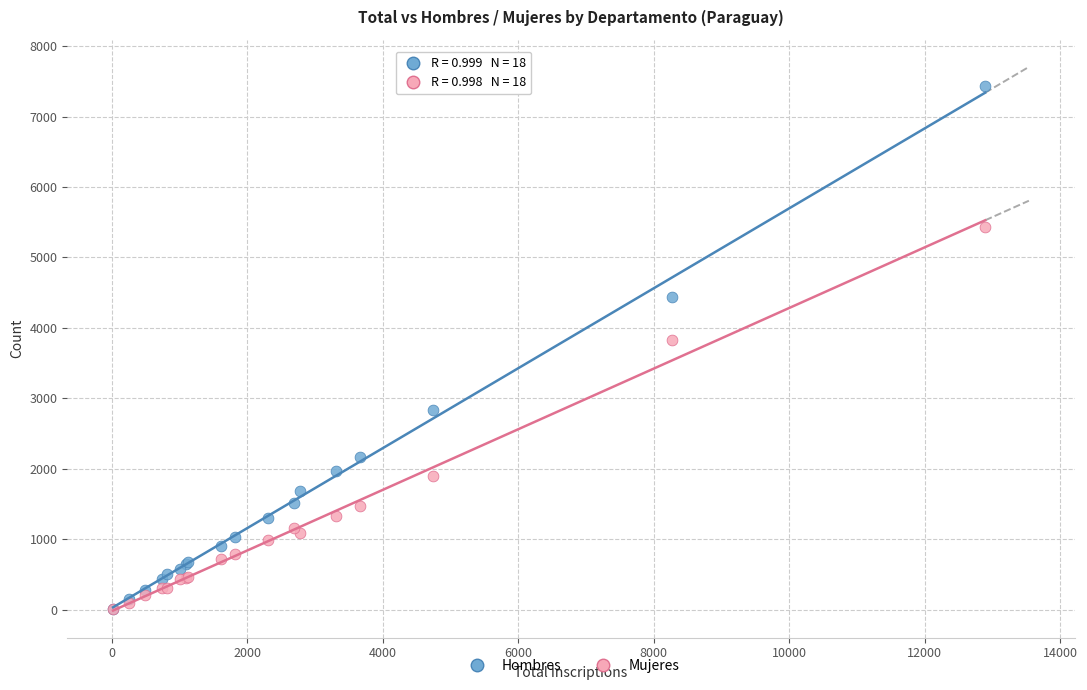

In the Mujeres series, what Y value is closest to 2719?

1903